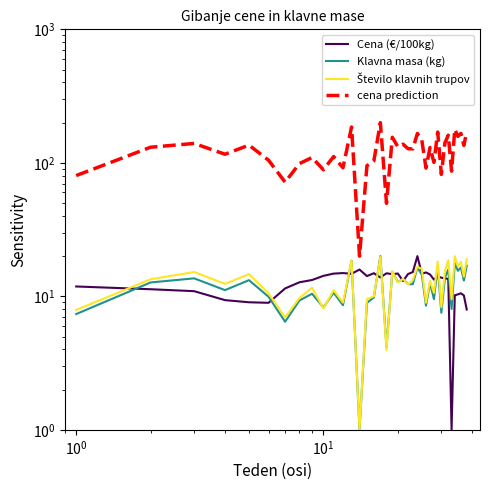

Which series has the largest total across all categories?

cena prediction